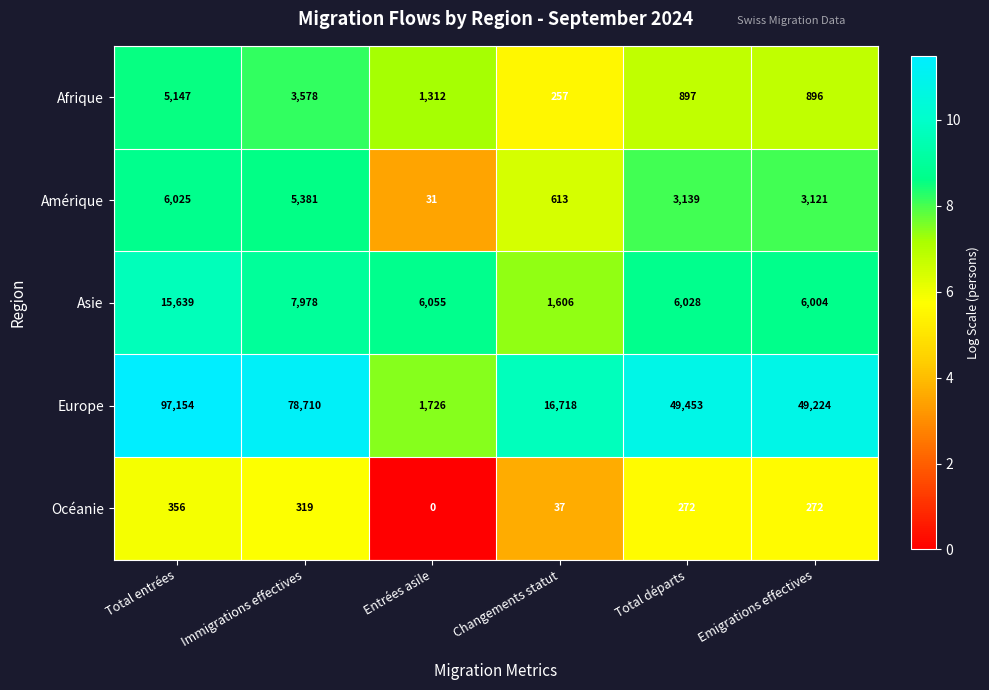

Read the Afrique value at Emigrations effectives, to the nearest 50.

900